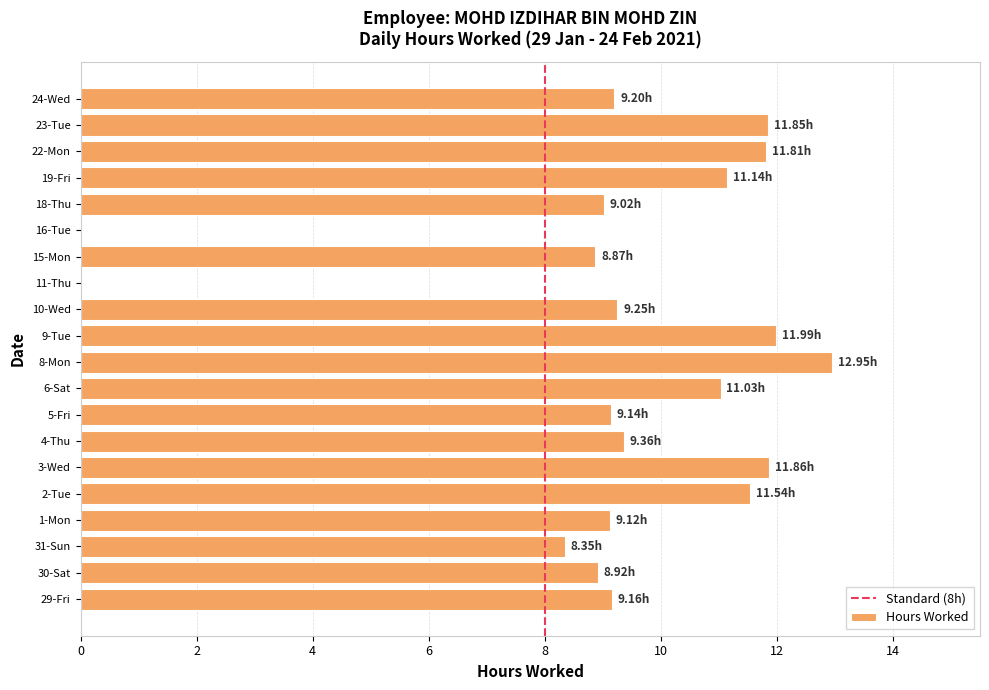

What is the change in value from 29-Fri to 15-Mon?

-0.3